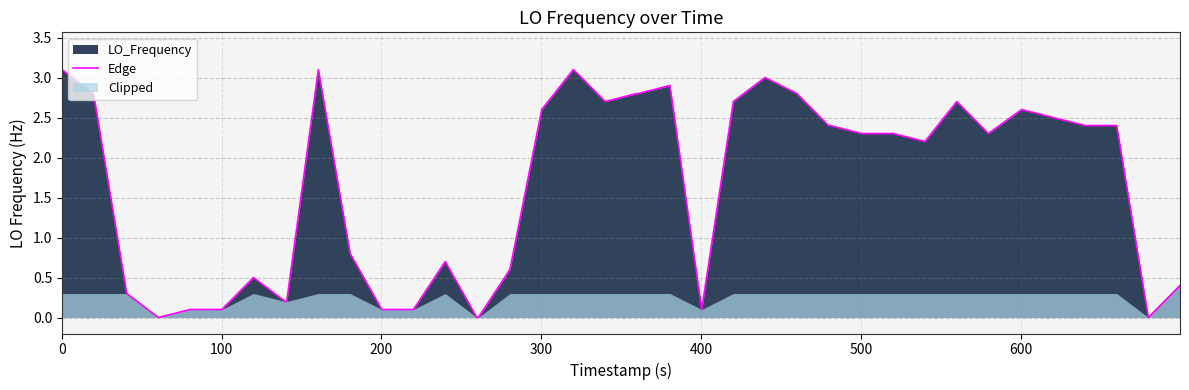

How many lines are shown in the chart?

1